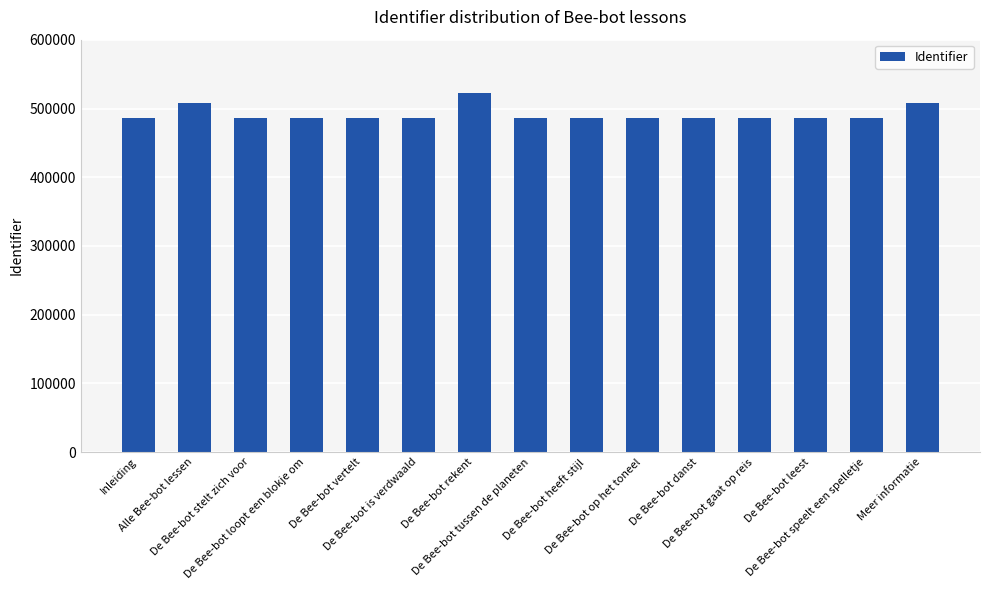

What is the greatest value displayed?

522134